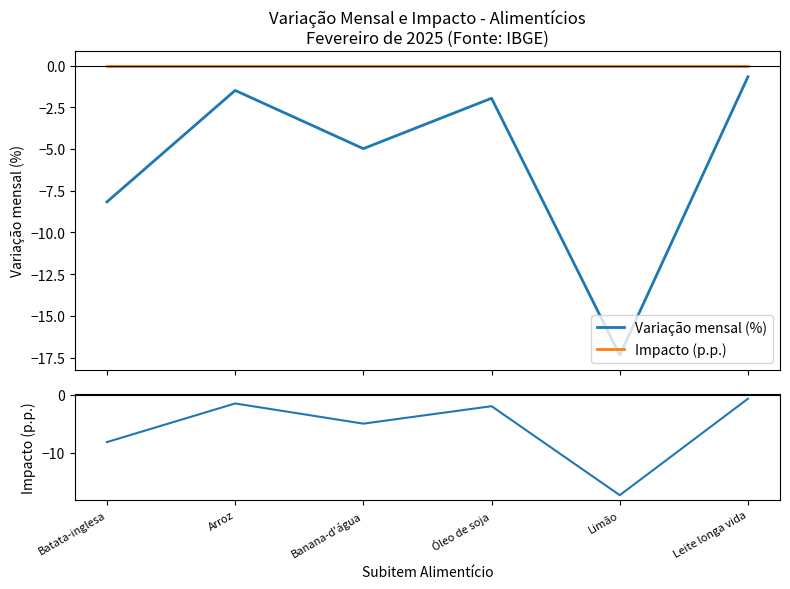

What is the difference between the maximum and minimum values in the Variação mensal (%) series?

16.7